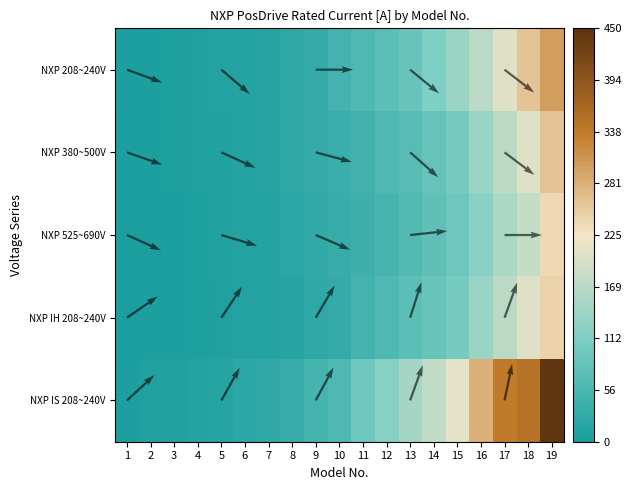

What is the sum of all NXP 525~690V values?

1168.0